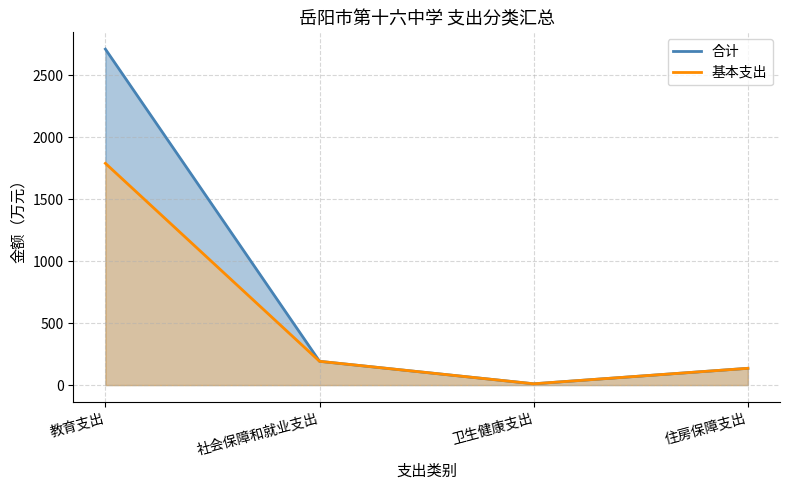

How many values in the 基本支出 series are below 191?

2